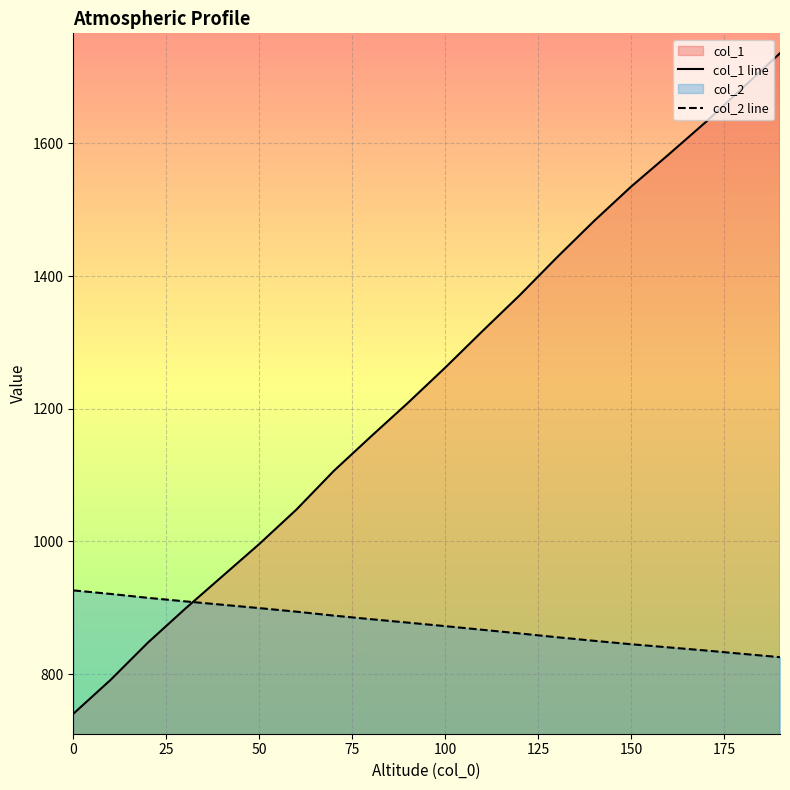

Is it true that col_1 line equals 713.8 at 100?

False